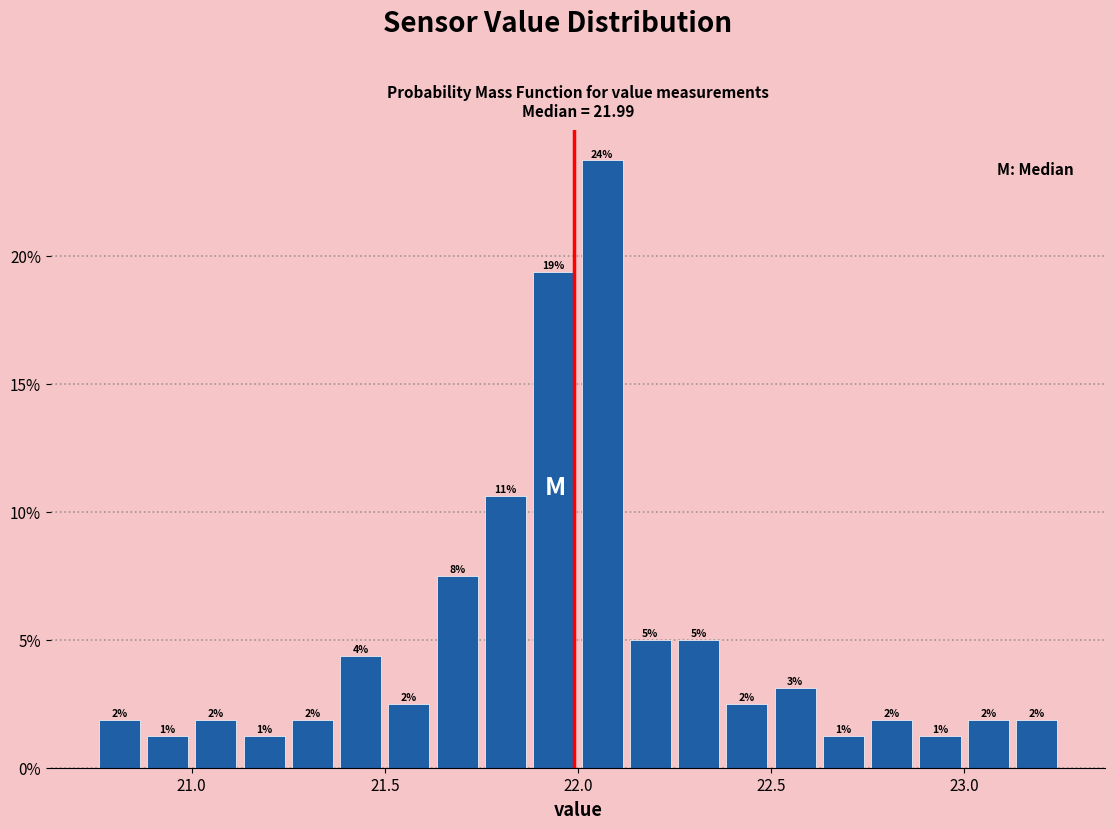

Around what value on the x-axis is the tallest bar? Give the approximate position of its centre, as read against the axis.

22.05